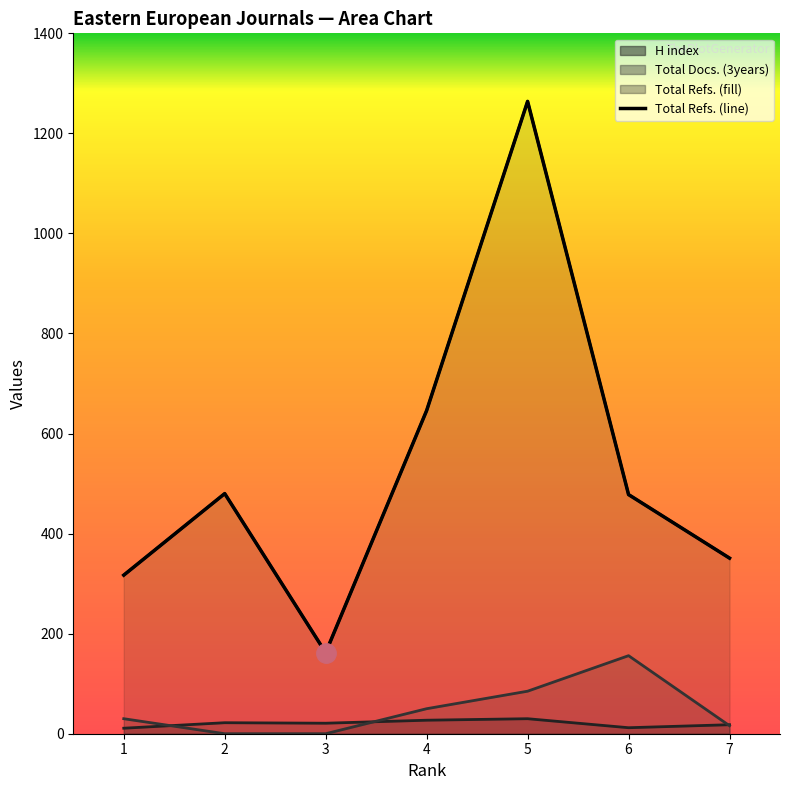

How many Total Docs. (3years) values are between 0 and 85?

6